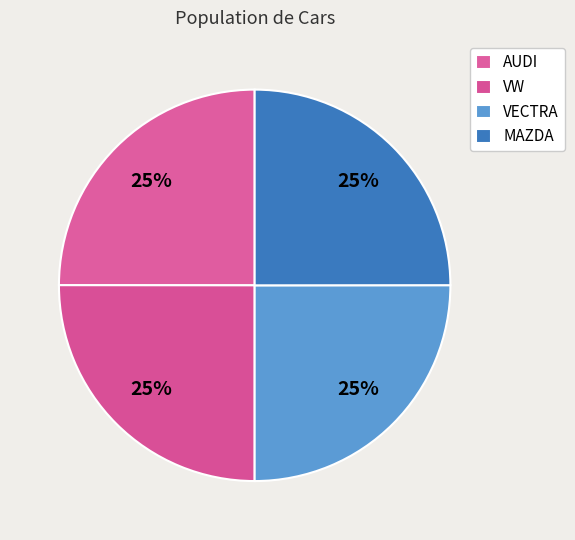

Combined, what portion of the pie is VW and MAZDA?

50.0%